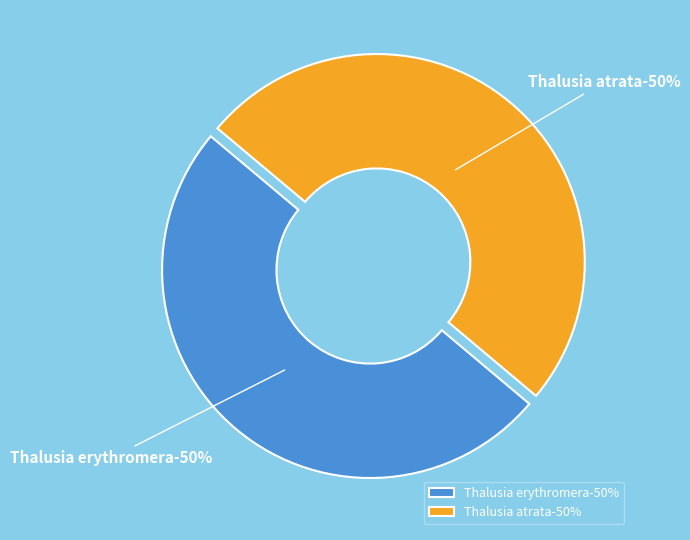

The Thalusia erythromera slice represents 50% of the pie. True or false?

True